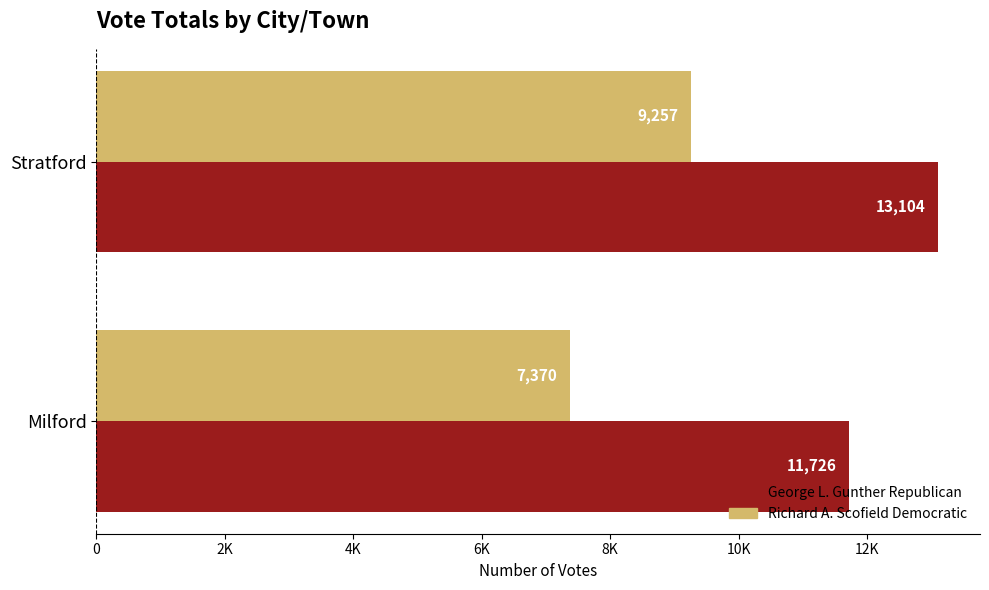

Which category has the highest value across all series?

Stratford